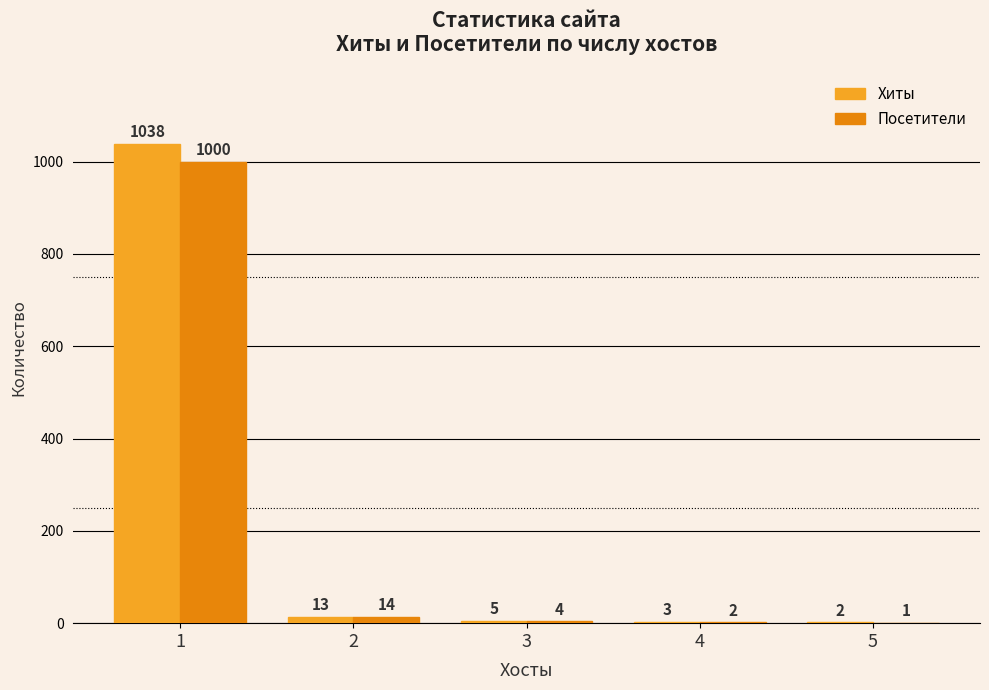

The value of Посетители at 1 is 1000. True or false?

True